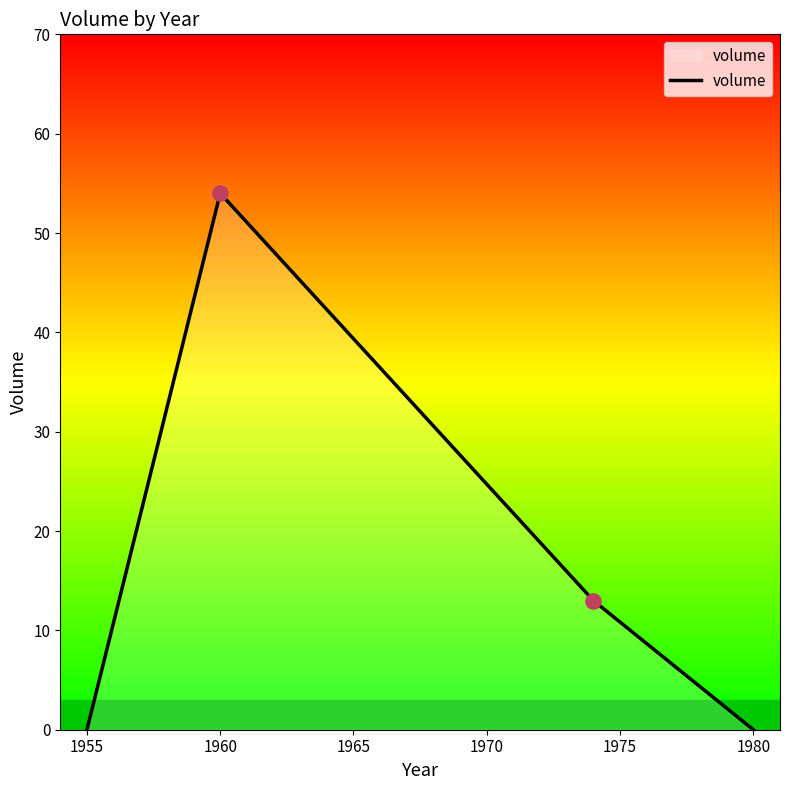

What is the ratio of the value at 1960 to the value at 1974?

4.2